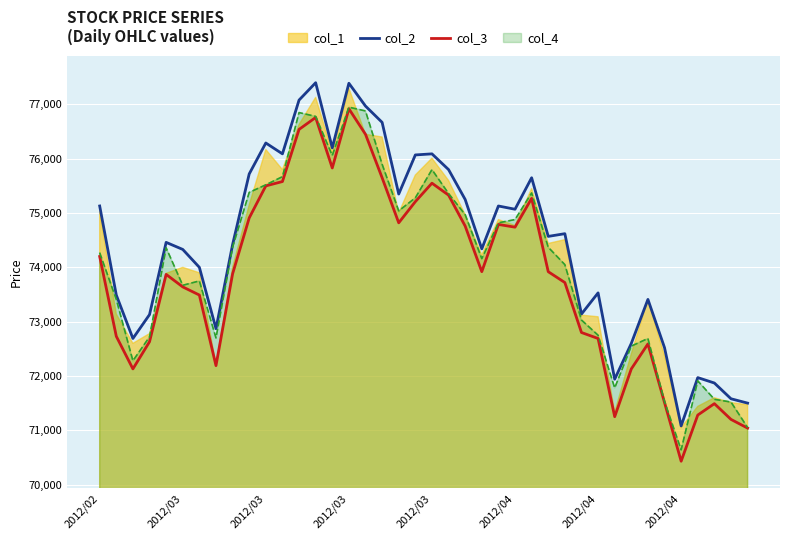

What is the label of the 4th point from the left?

2012/03